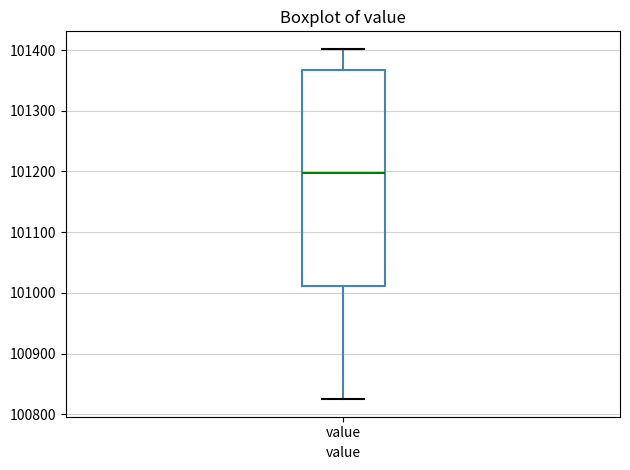

Transcribe this box plot: give where the median line is, the range the box spans, and where the two whiskers end, as read against the y-axis. The values are not printed on the chart, so give them approximately, as read against the axis.

median 101200, box 101010 to 101370, whiskers 100830 to 101400